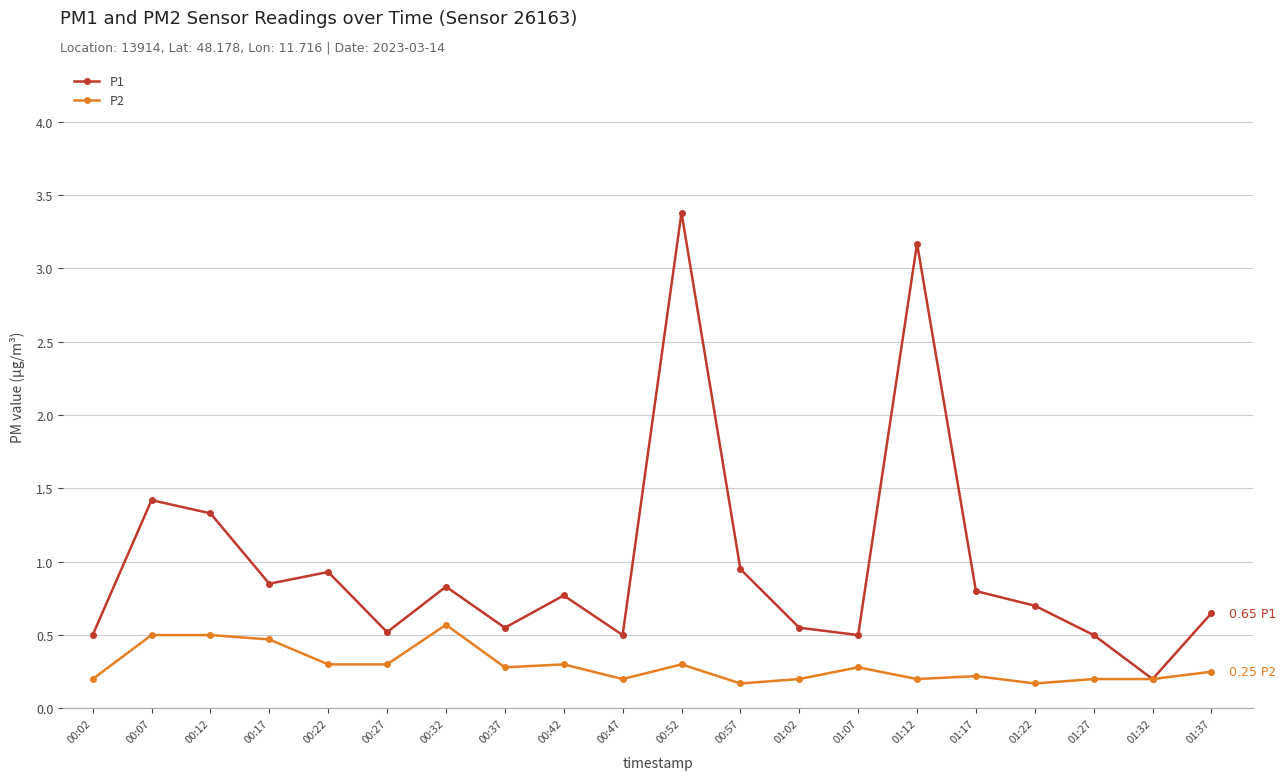

What position from the right is 00:12?

18